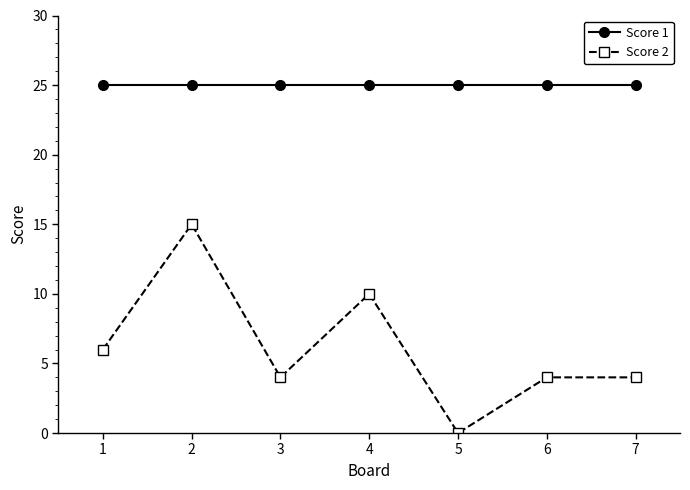

At which category does Score 2 reach its first local peak?

2